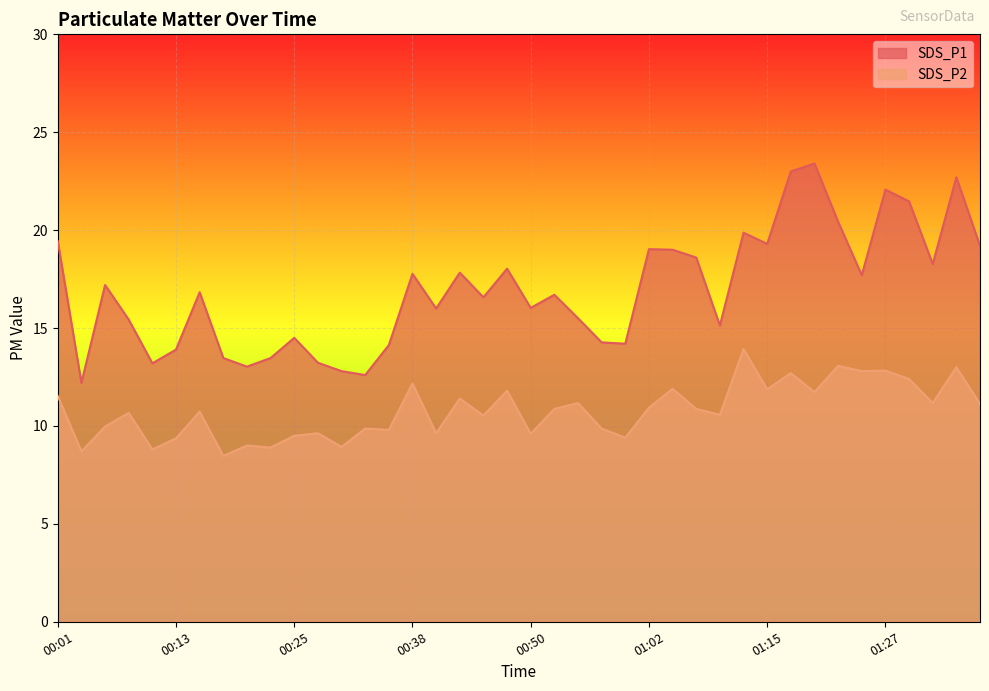

How many distinct data groups are displayed?

2